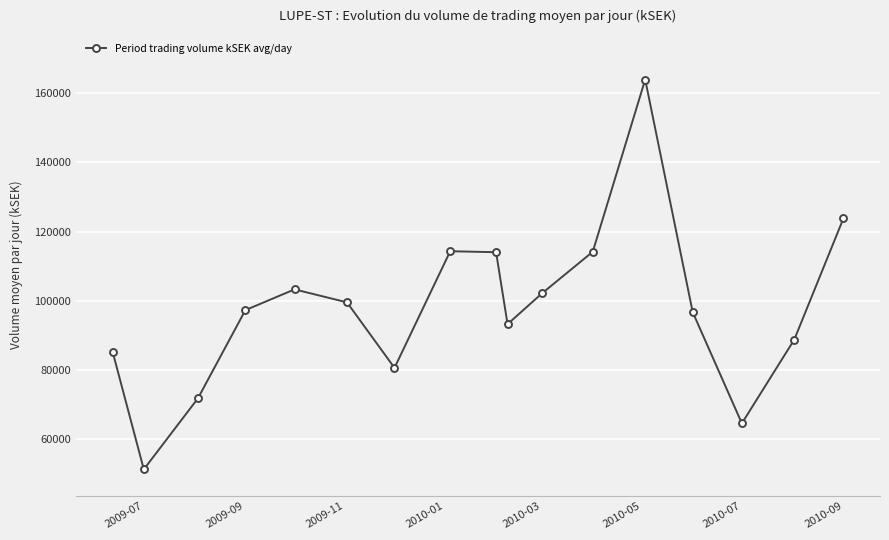

What is the sum of all values?

1664697.4